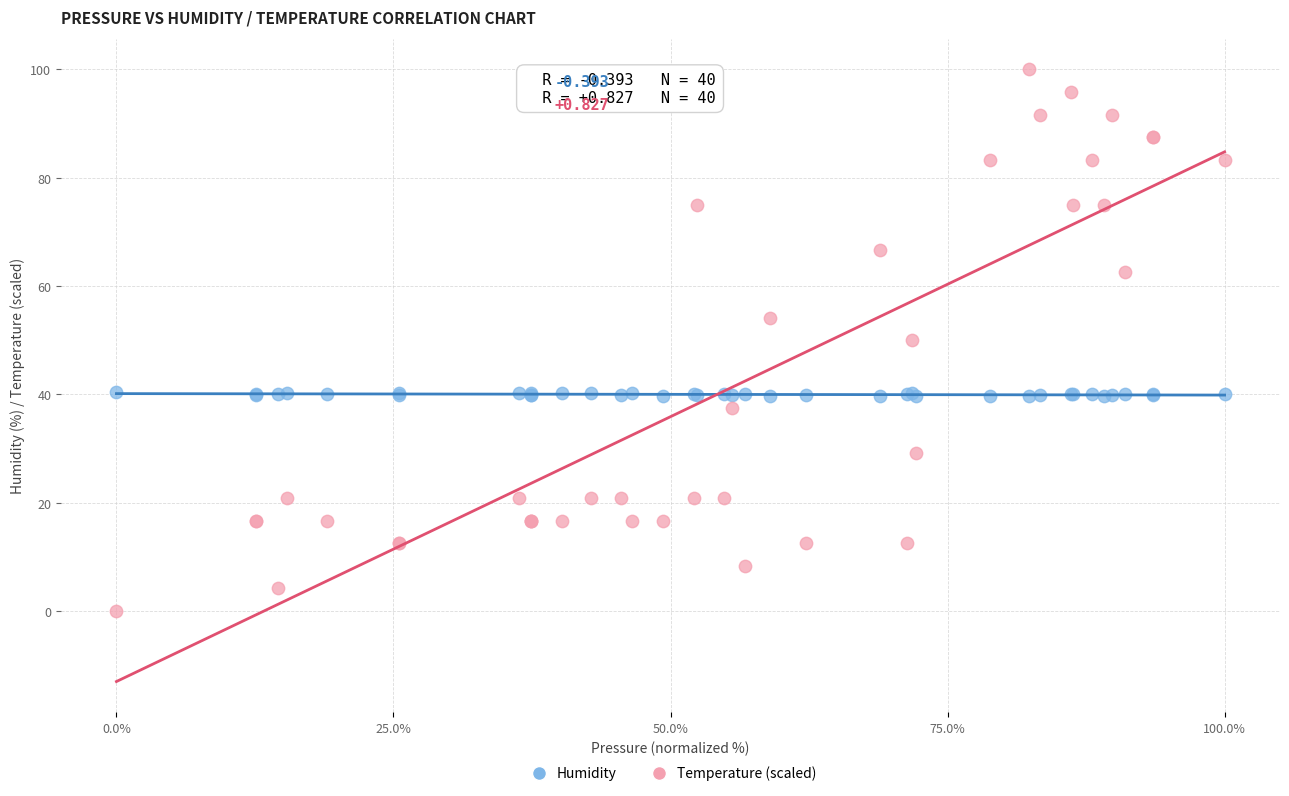

Which series contains the lowest Y value?

Temperature (scaled)